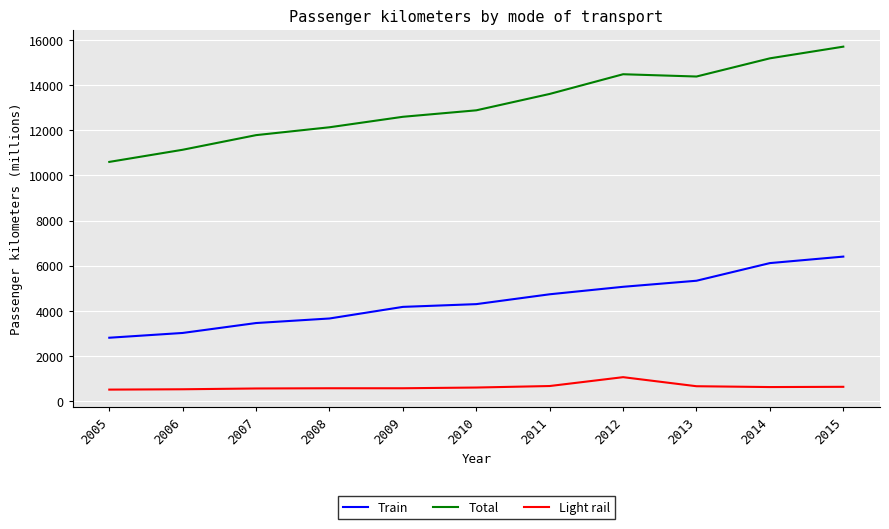

True or false: Total and Light rail cross at least once.

False